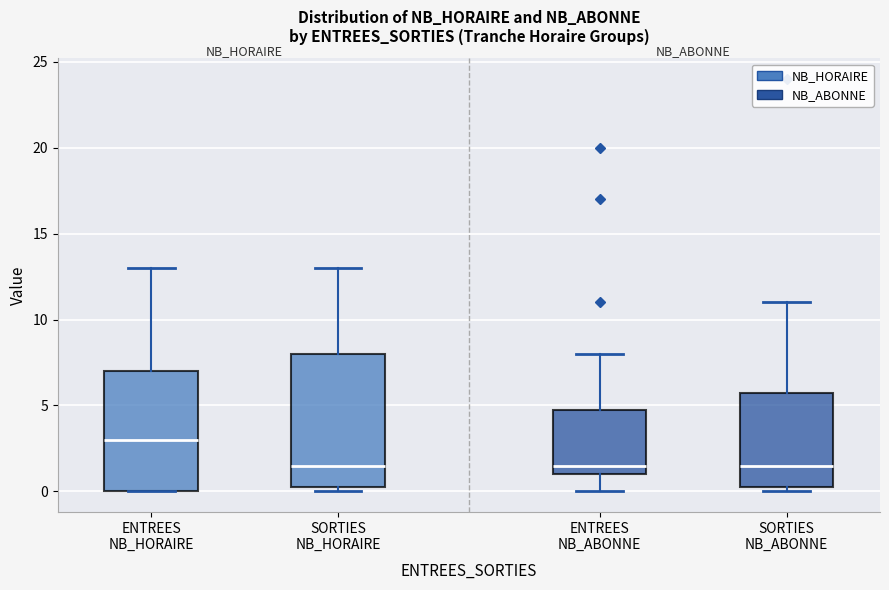

Reading left to right, read every box against the y-axis: the position of its median line, the range the box covers, and the ends of its whiskers. The values are not printed on the chart, so give them approximately, as read against the axis.

ENTREES NB_HORAIRE: median 3.0, box 0.0 to 7.0, whiskers 0.0 to 13.0
SORTIES NB_HORAIRE: median 1.5, box 0.5 to 8.0, whiskers 0.0 to 13.0
ENTREES NB_ABONNE: median 1.5, box 1.0 to 5.0, whiskers 0.0 to 8.0
SORTIES NB_ABONNE: median 1.5, box 0.5 to 6.0, whiskers 0.0 to 11.0